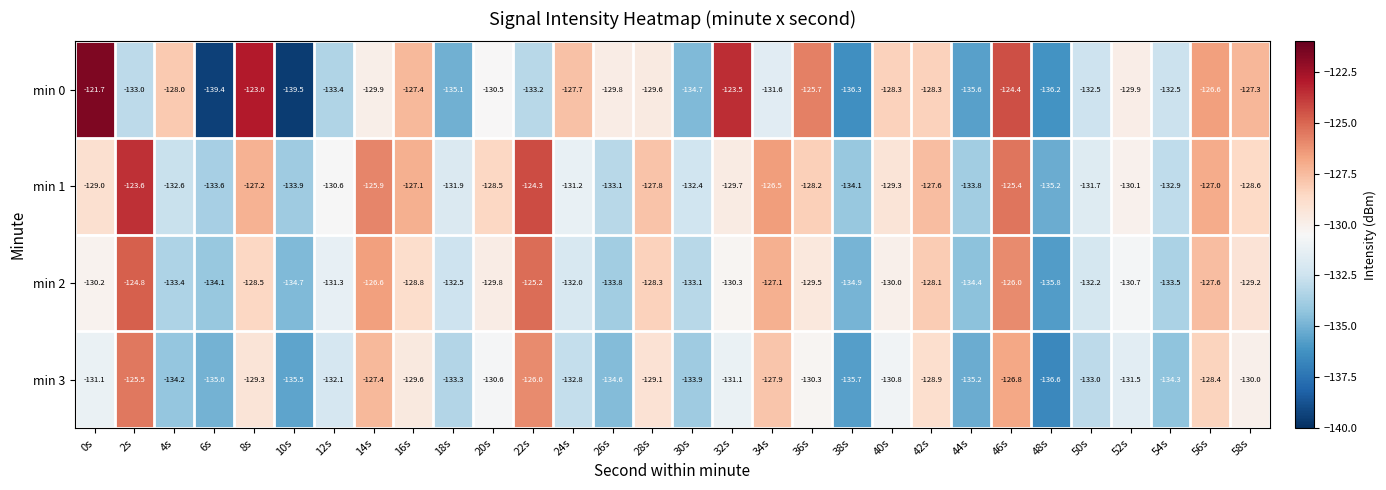

What is the total value across all series at 6s?

-542.1